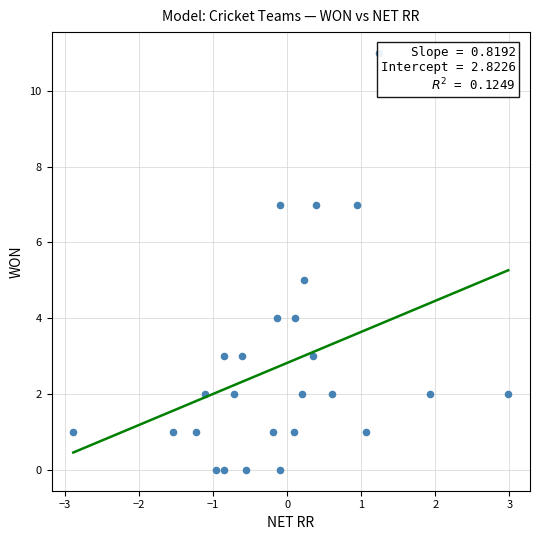

What is the range of Y values (max minus min)?

11